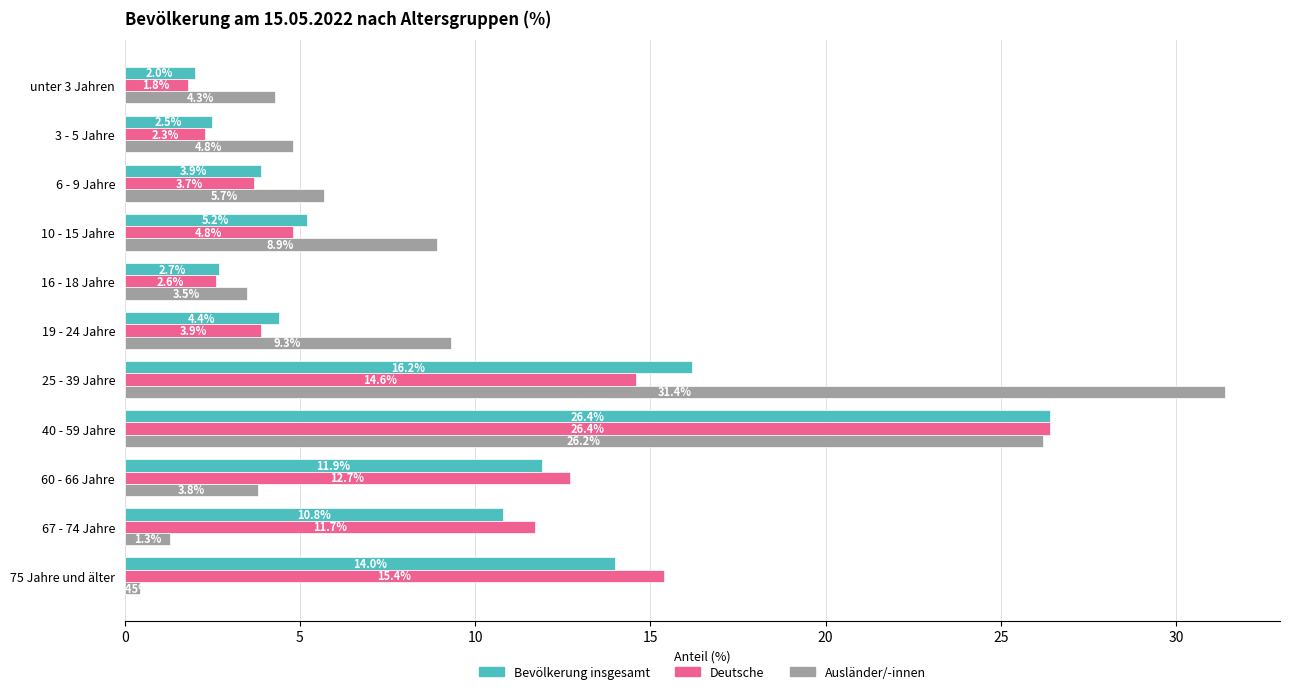

How many distinct data groups are displayed?

3